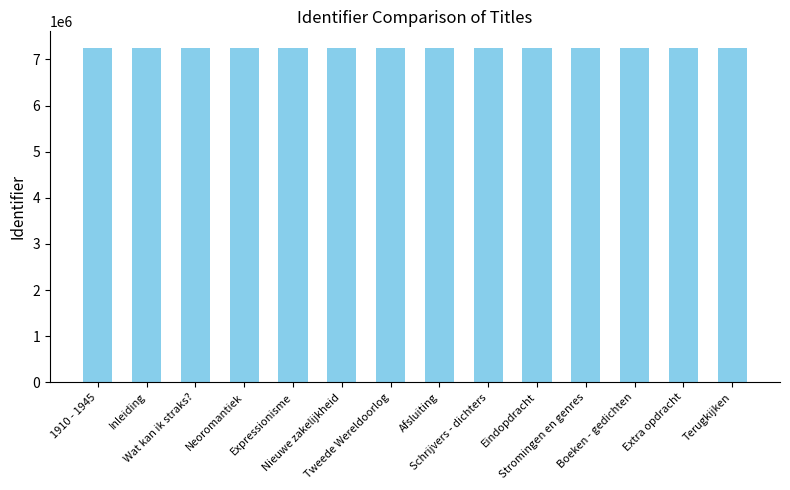

What is the maximum value shown in the chart?

7246401